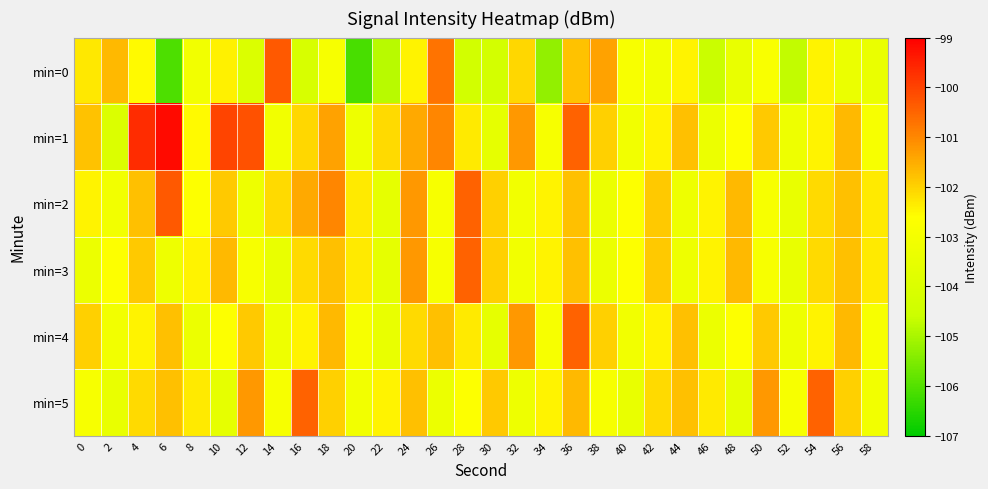

Which has a higher value, 10 or 2?

2